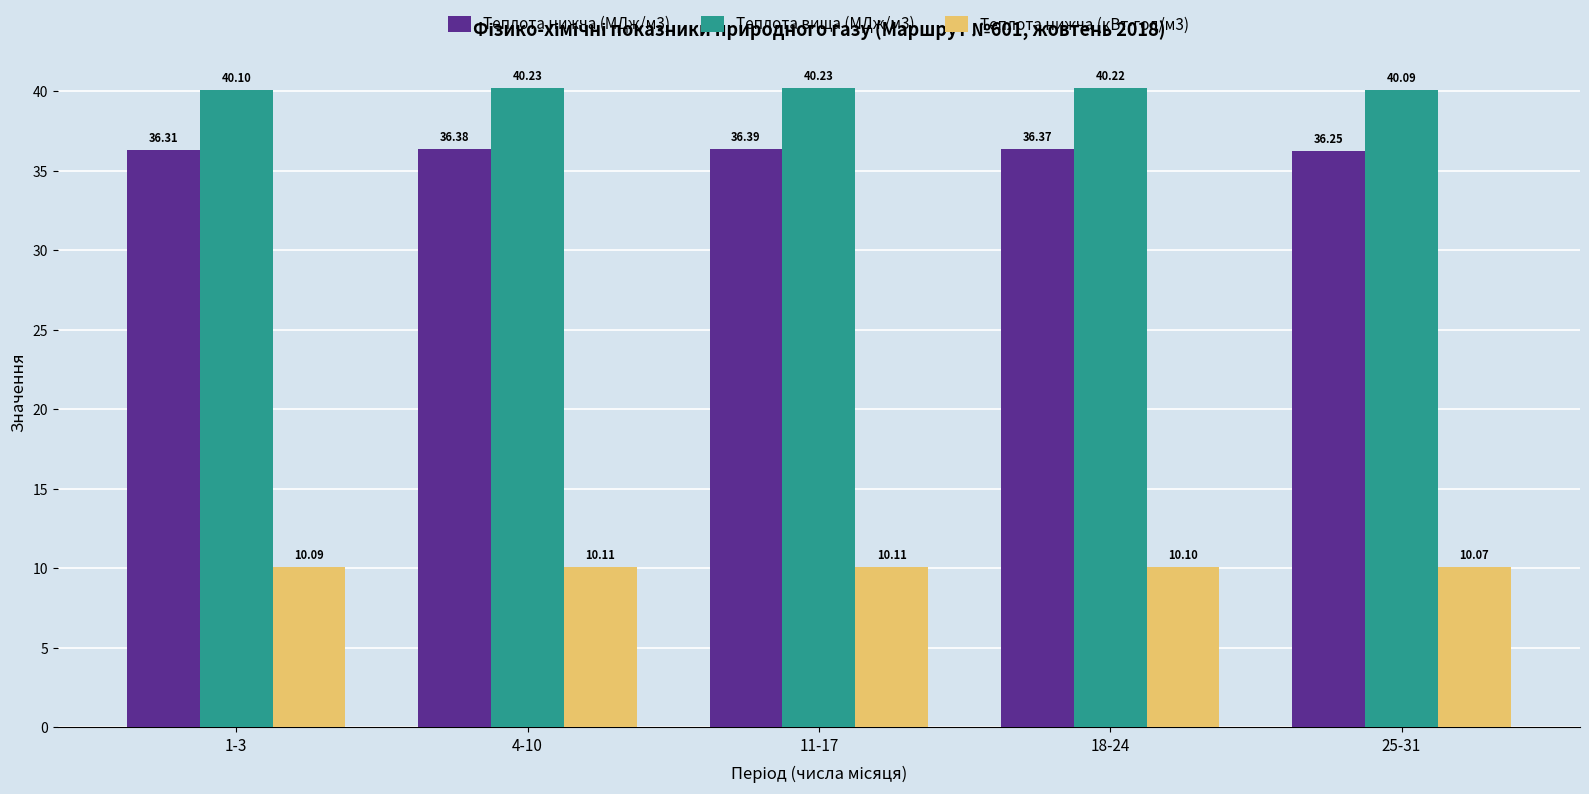

List the labels in order of Теплота нижча (МДж/м3) value, smallest first.

25-31, 1-3, 18-24, 4-10, 11-17